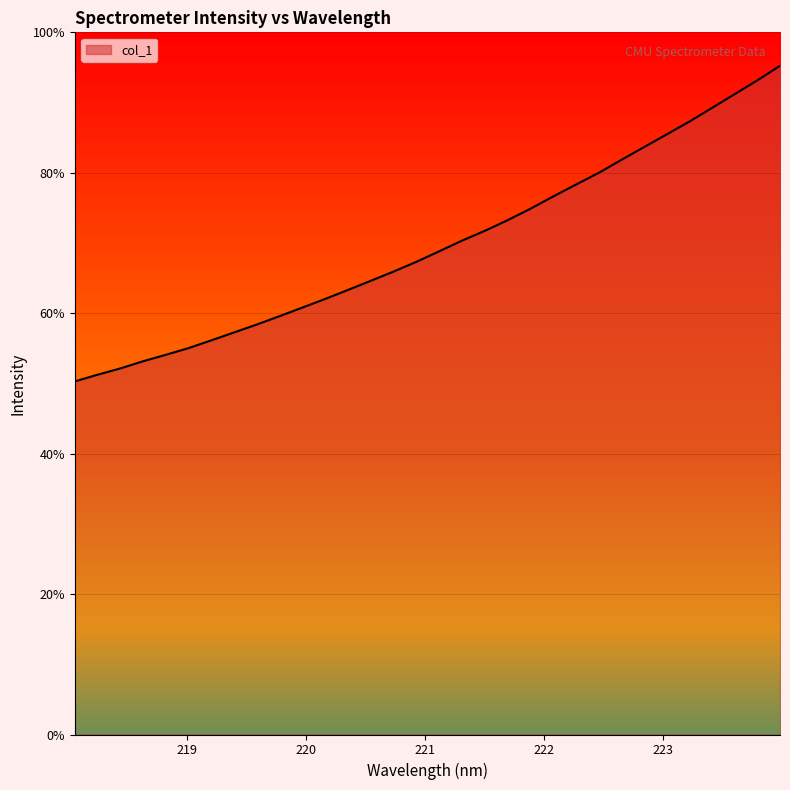

What is the greatest value displayed?

95.2